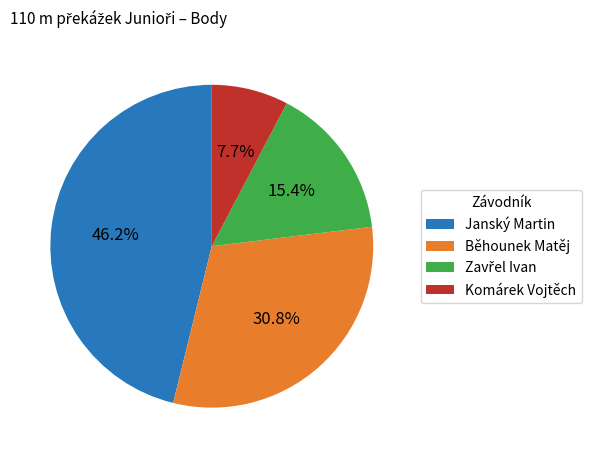

How many slices are in this pie chart?

4